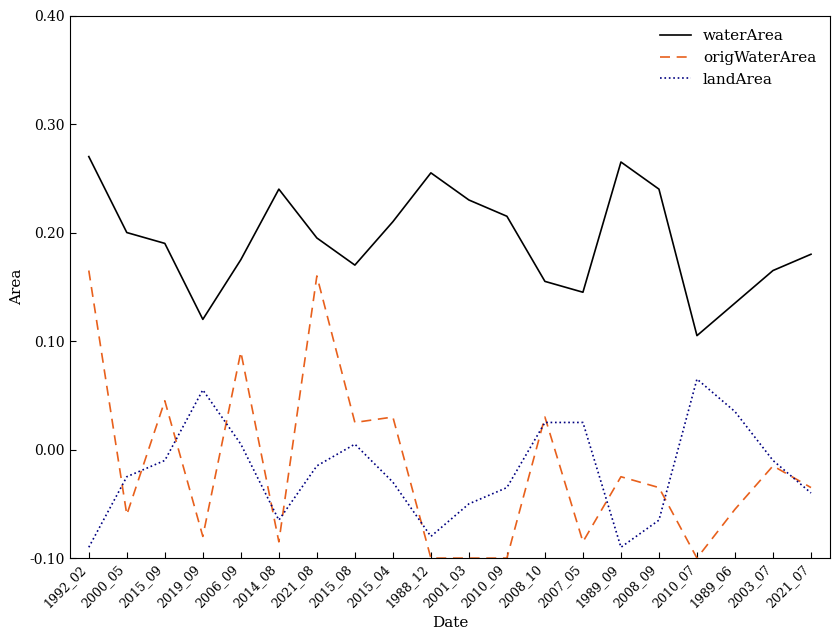

What is the label of the 4th point from the left?

2019_09